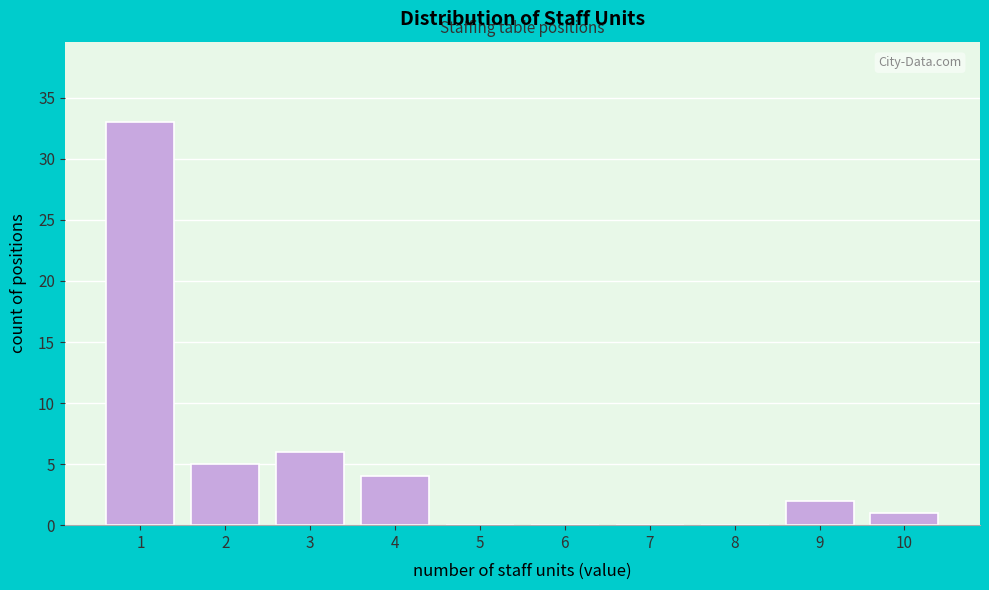

Reading left to right, extract all data points from this chart.

1=33	2=5	3=6	4=4	5=0	6=0	7=0	8=0	9=2	10=1